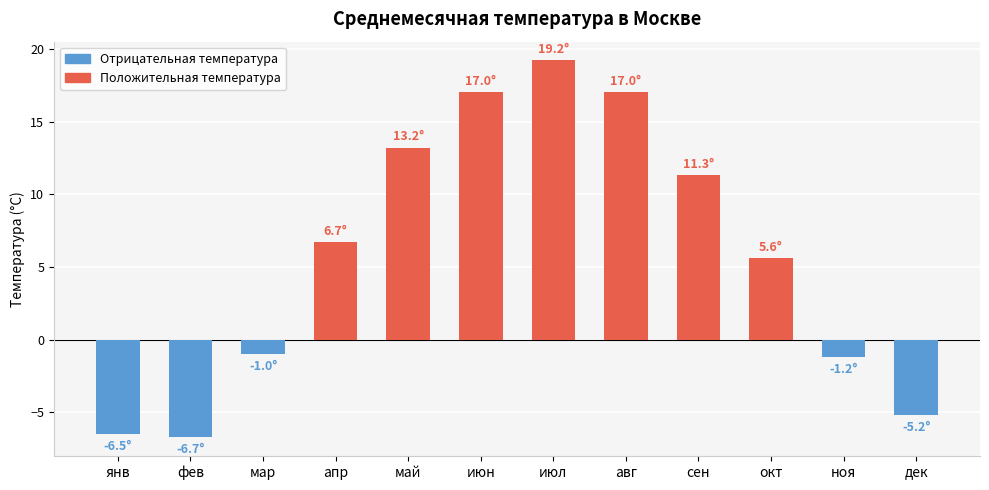

What is the spread (max minus min) of values at мар?

1.0